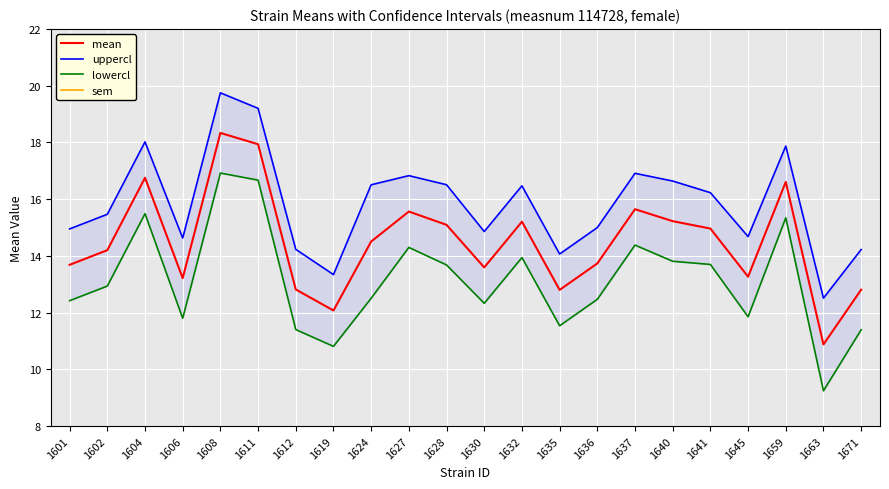

What is the spread (max minus min) of values at 1645?

14.0